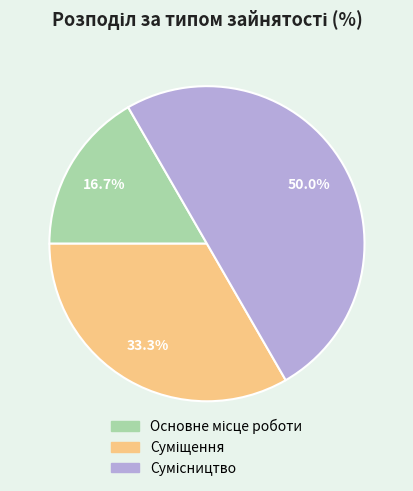

To the nearest percent, what portion does Суміщення represent?

33%